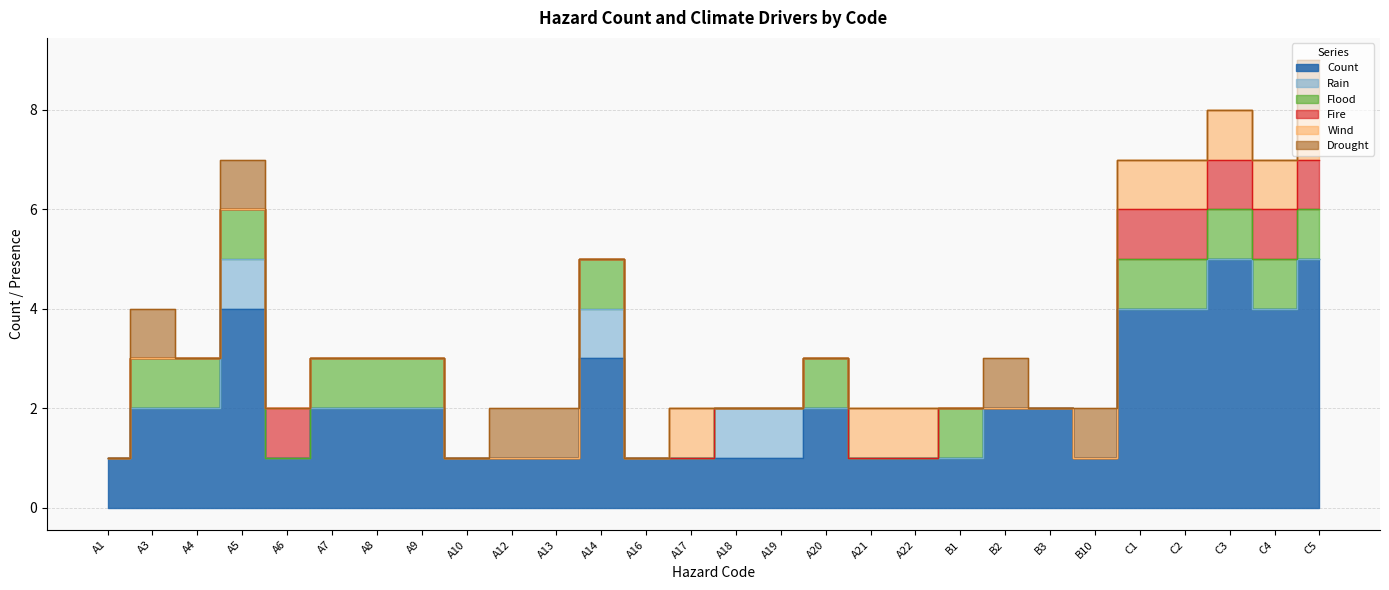

The Count series shows 3 at A3. True or false?

False